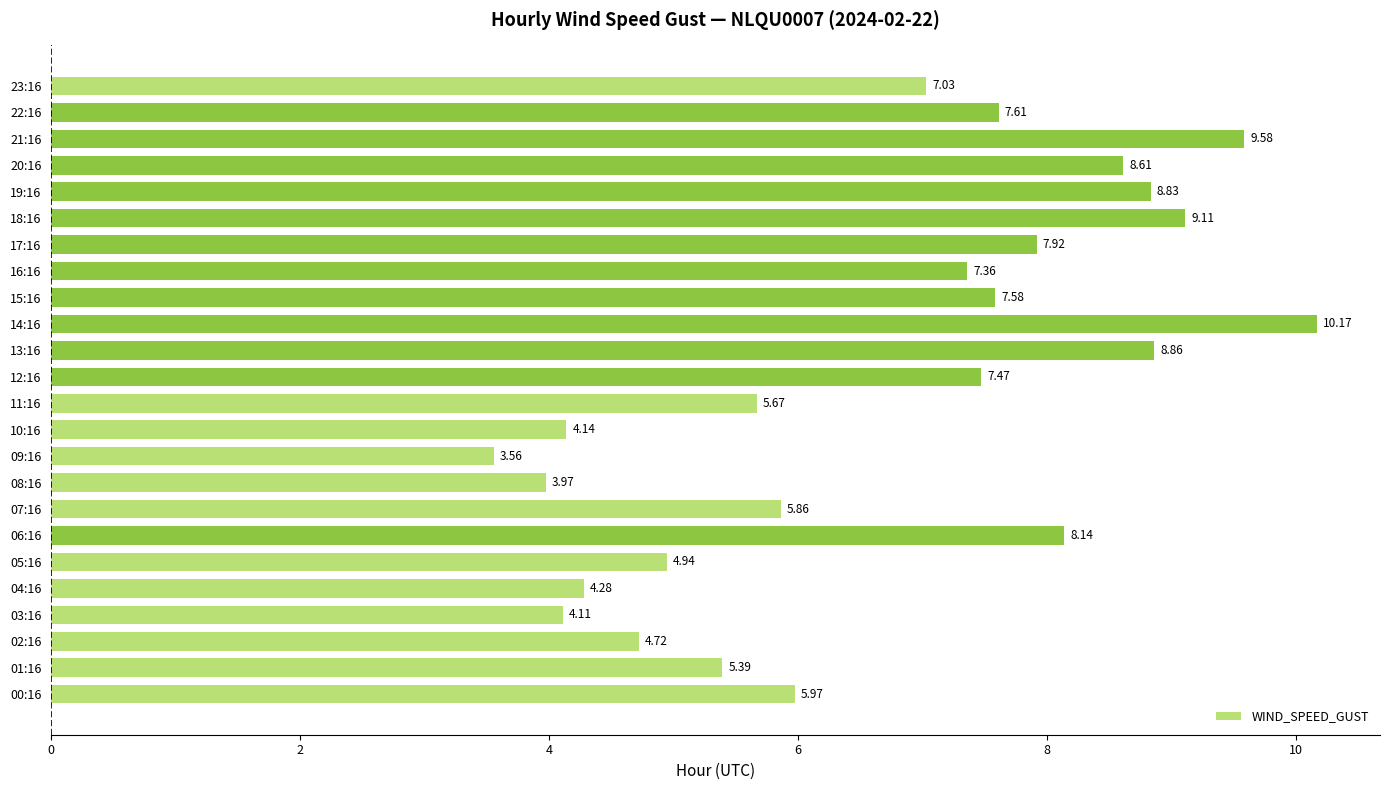

List the labels in order of value, largest first.

14:16, 21:16, 18:16, 13:16, 19:16, 20:16, 06:16, 17:16, 22:16, 15:16, 12:16, 16:16, 23:16, 00:16, 07:16, 11:16, 01:16, 05:16, 02:16, 04:16, 10:16, 03:16, 08:16, 09:16